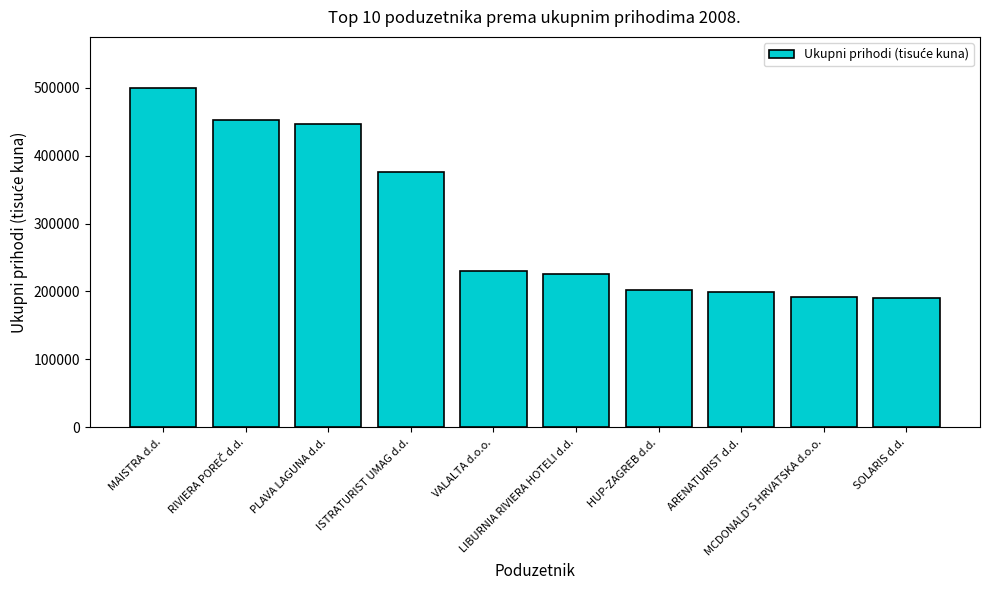

How many bars are there in total?

10